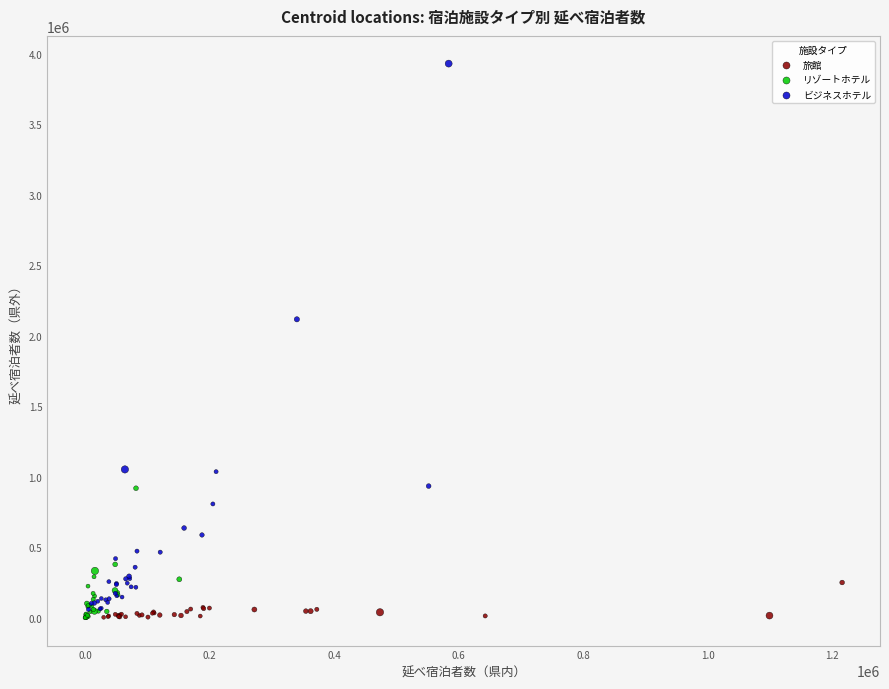

Which series contains the highest Y value?

ビジネスホテル